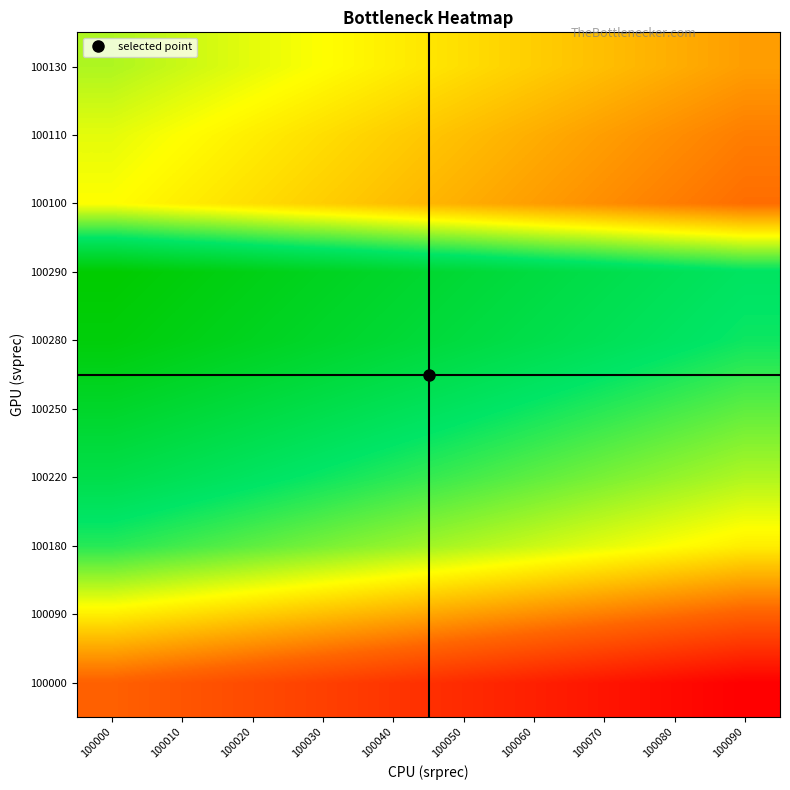

Reading left to right, extract all data points from this chart.

100000: 100000=1.0	100010=1.0	100020=1.0	100030=1.0	100040=1.0	100050=1.0	100060=1.0	100070=1.0	100080=1.0	100090=1.0
100090: 100000=1.0	100010=1.0	100020=1.0	100030=1.0	100040=1.0	100050=1.0	100060=1.0	100070=1.0	100080=1.0	100090=1.0
100180: 100000=1.0	100010=1.0	100020=1.0	100030=1.0	100040=1.0	100050=1.0	100060=1.0	100070=1.0	100080=1.0	100090=1.0
100220: 100000=1.0	100010=1.0	100020=1.0	100030=1.0	100040=1.0	100050=1.0	100060=1.0	100070=1.0	100080=1.0	100090=1.0
100250: 100000=1.0	100010=1.0	100020=1.0	100030=1.0	100040=1.0	100050=1.0	100060=1.0	100070=1.0	100080=1.0	100090=1.0
100280: 100000=1.0	100010=1.0	100020=1.0	100030=1.0	100040=1.0	100050=1.0	100060=1.0	100070=1.0	100080=1.0	100090=1.0
100290: 100000=1.0	100010=1.0	100020=1.0	100030=1.0	100040=1.0	100050=1.0	100060=1.0	100070=1.0	100080=1.0	100090=1.0
100100: 100000=1.0	100010=1.0	100020=1.0	100030=1.0	100040=1.0	100050=1.0	100060=1.0	100070=1.0	100080=1.0	100090=1.0
100110: 100000=1.0	100010=1.0	100020=1.0	100030=1.0	100040=1.0	100050=1.0	100060=1.0	100070=1.0	100080=1.0	100090=1.0
100130: 100000=1.0	100010=1.0	100020=1.0	100030=1.0	100040=1.0	100050=1.0	100060=1.0	100070=1.0	100080=1.0	100090=1.0